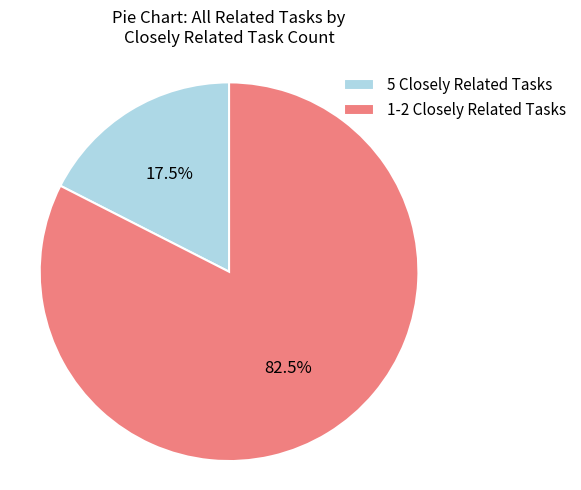

Rank the categories by value from highest to lowest.

1-2 Closely Related Tasks, 5 Closely Related Tasks